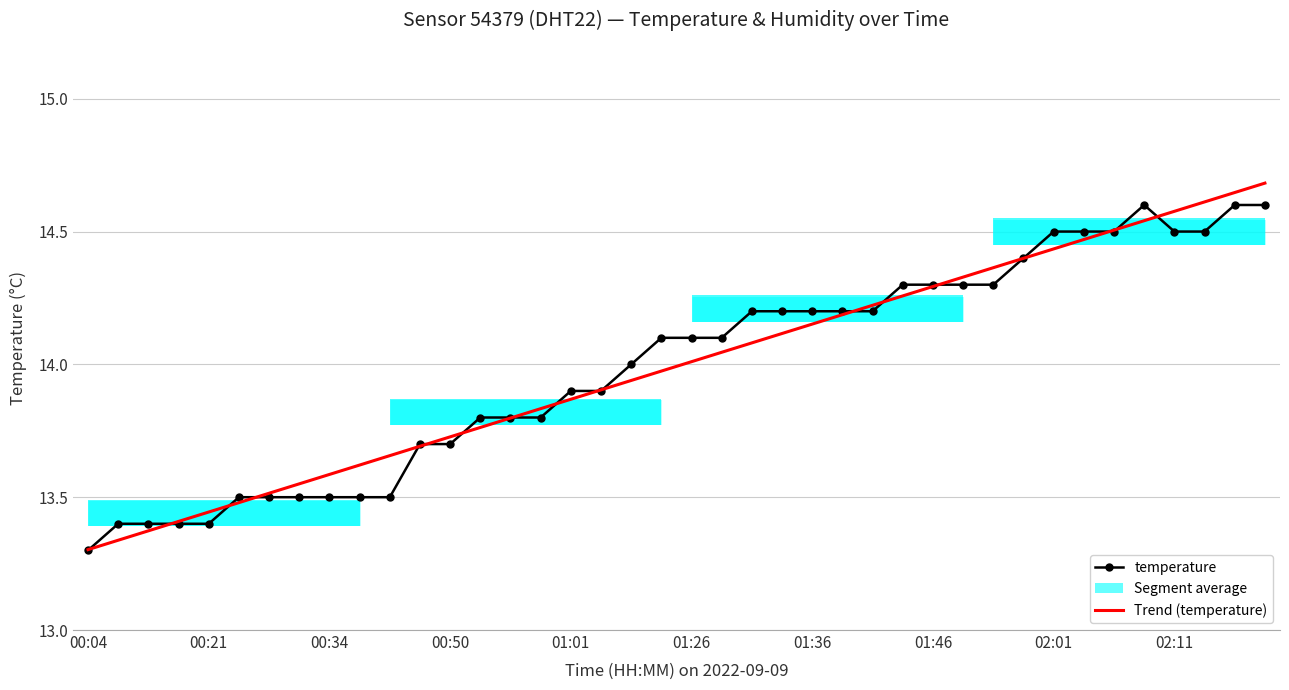

What is the smallest value displayed?

13.3